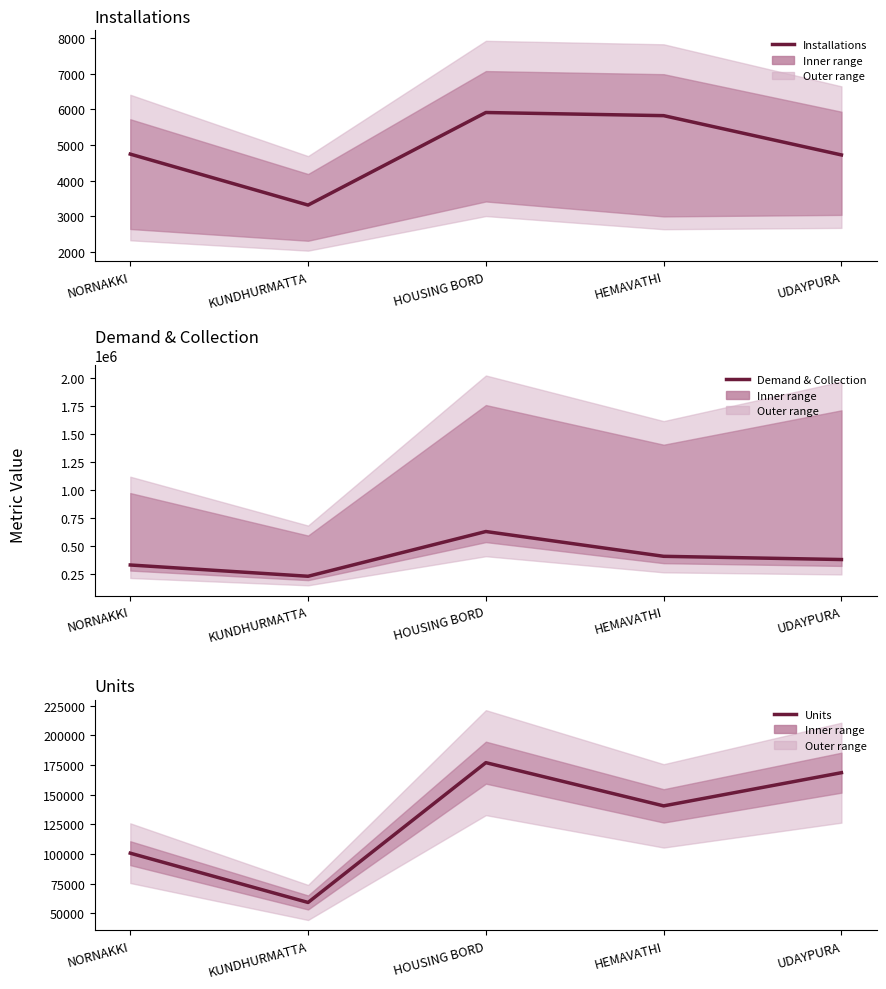

How many interior local peaks does the Installations series have?

1